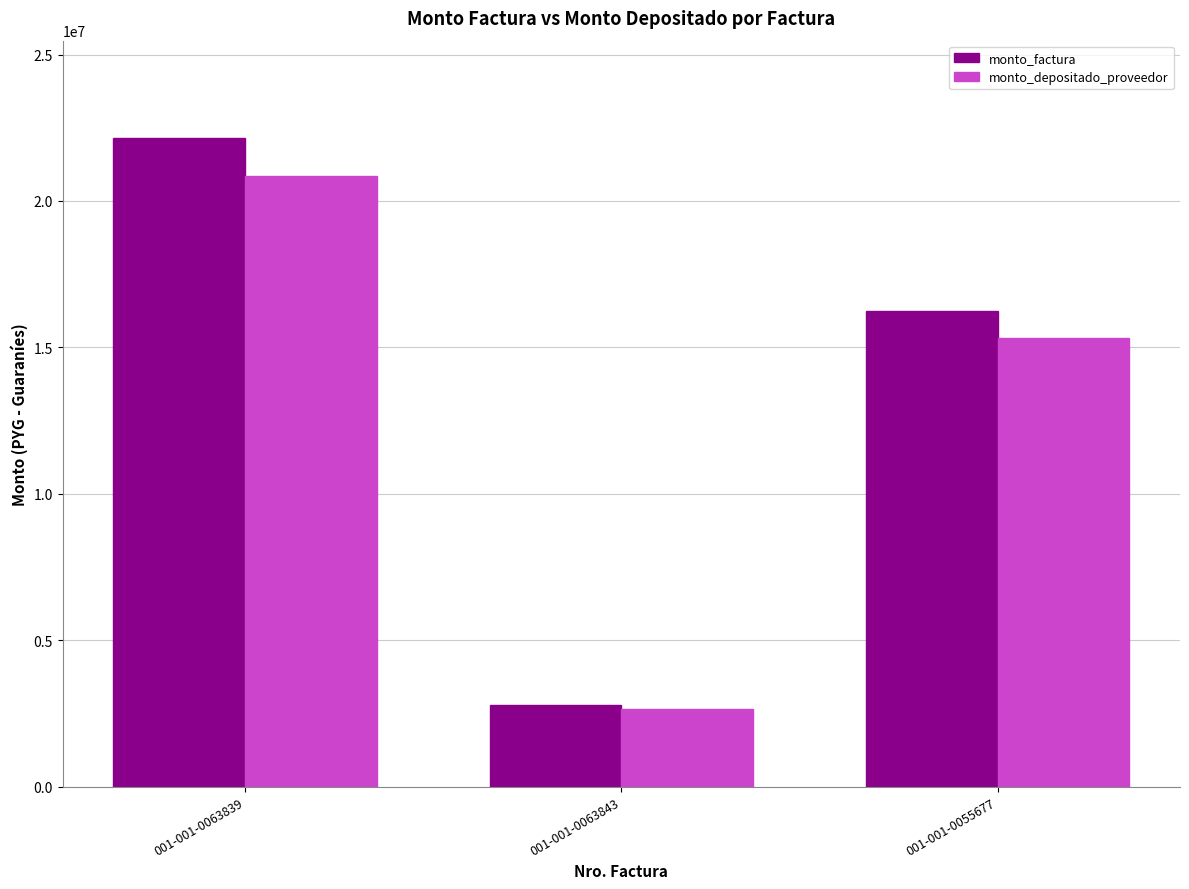

What is the difference between the monto_depositado_proveedor values at 001-001-0055677 and 001-001-0063843?

12668922